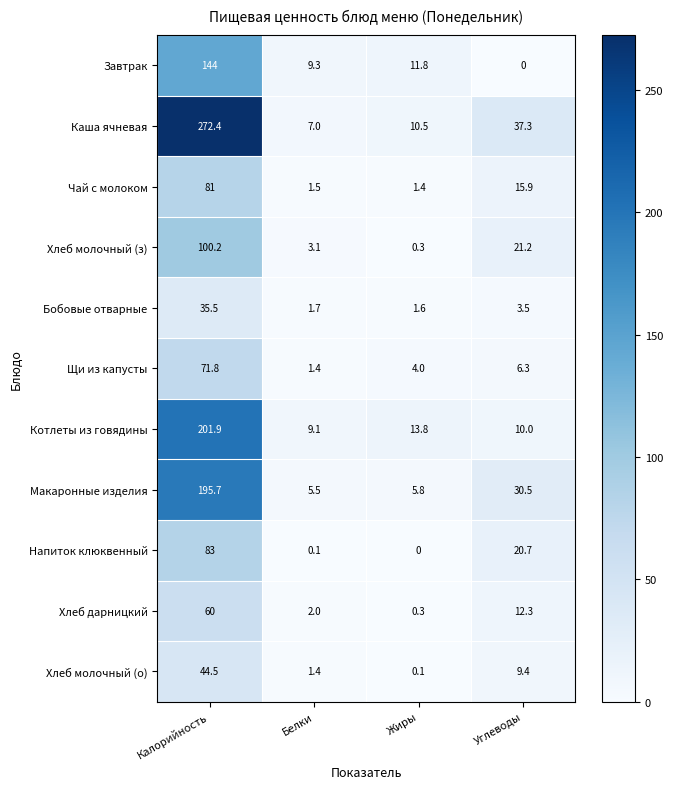

What is the sum of the Макаронные изделия values at Углеводы and Жиры?

36.3